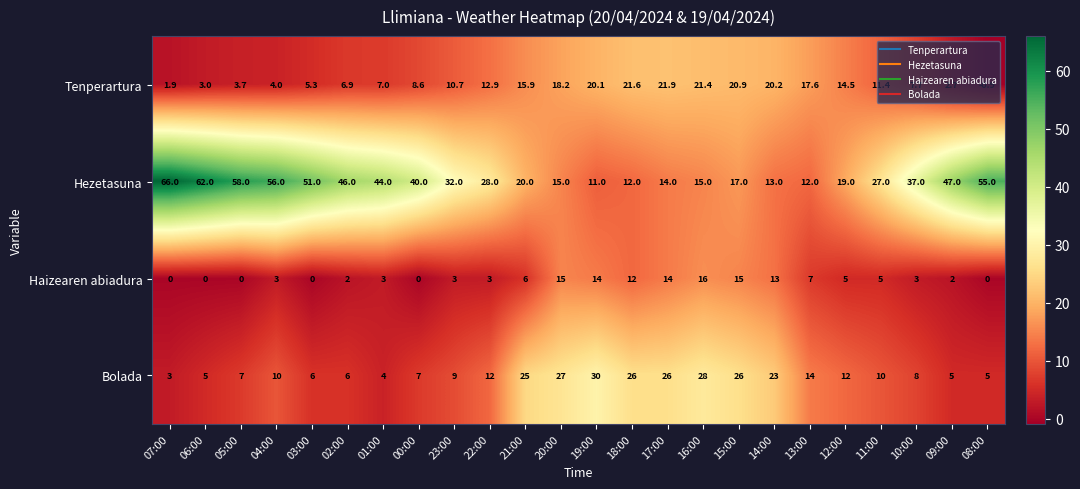

What is the average value of the Bolada series?

13.9